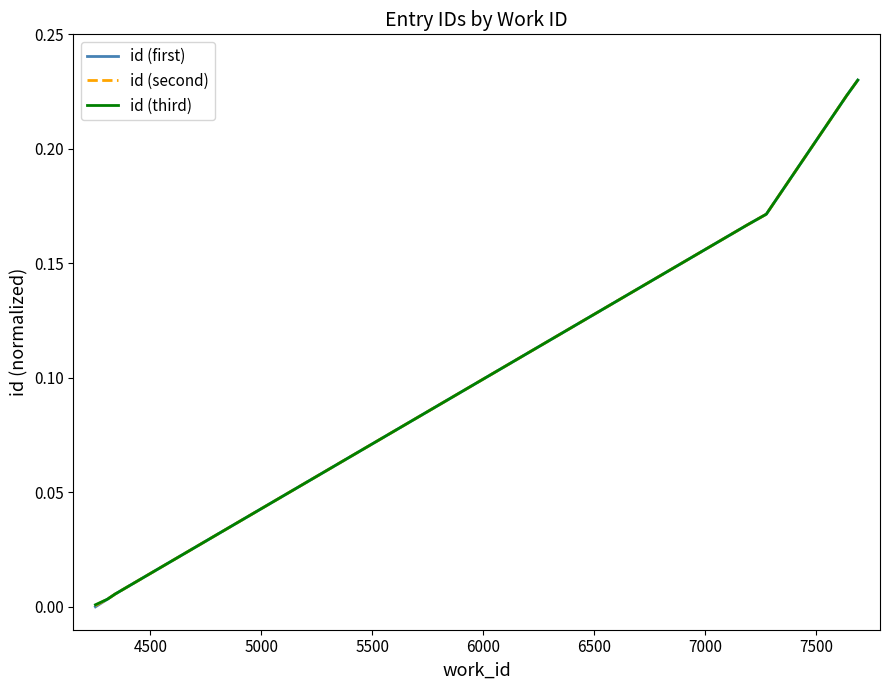

Which series has the largest range (max minus min)?

id (first)